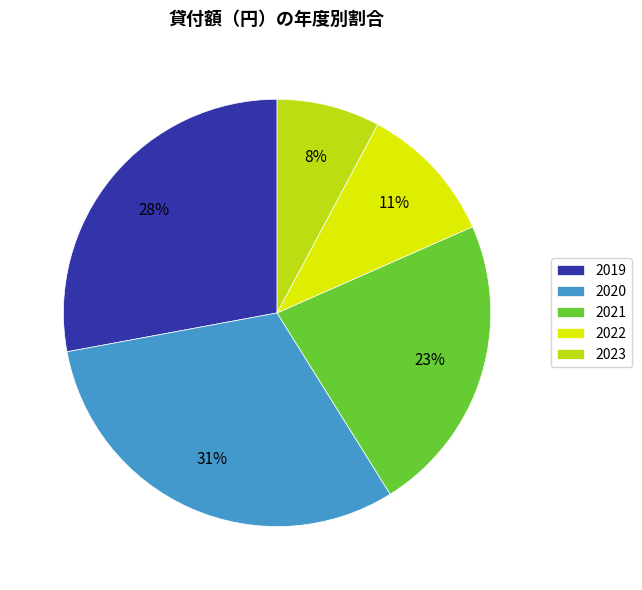

Rank the categories by value from highest to lowest.

2020, 2019, 2021, 2022, 2023